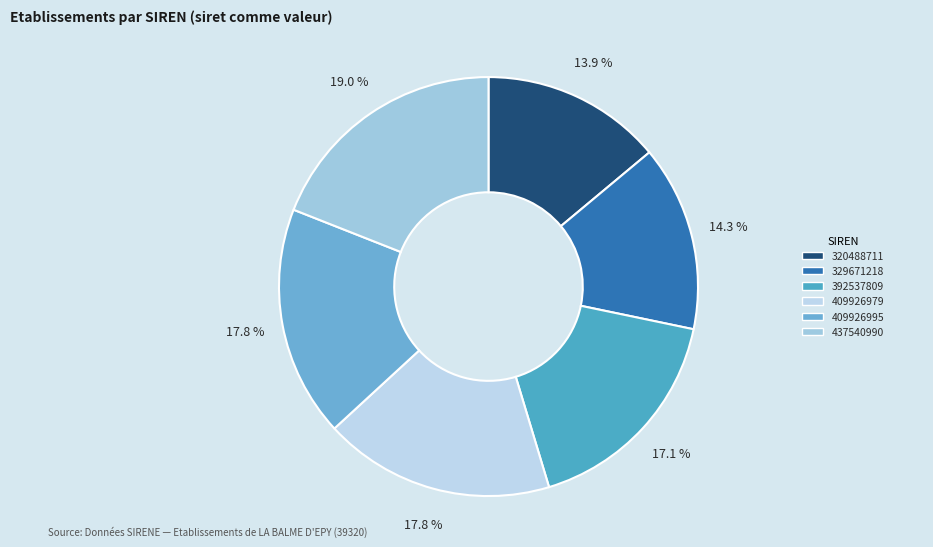

Which has a higher value, 437540990 or 392537809?

437540990